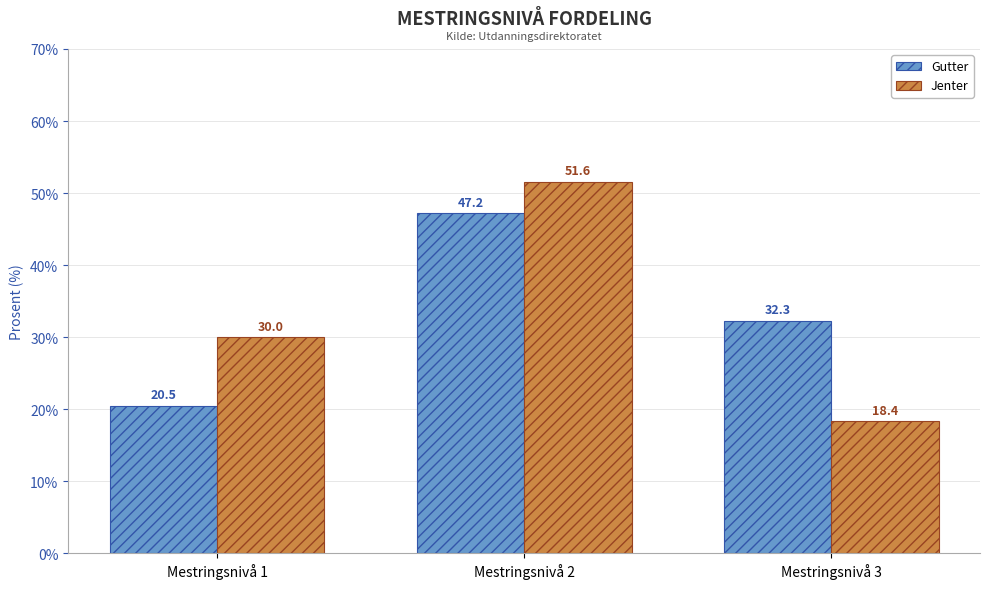

At which label is Jenter closest to 35?

Mestringsnivå 1